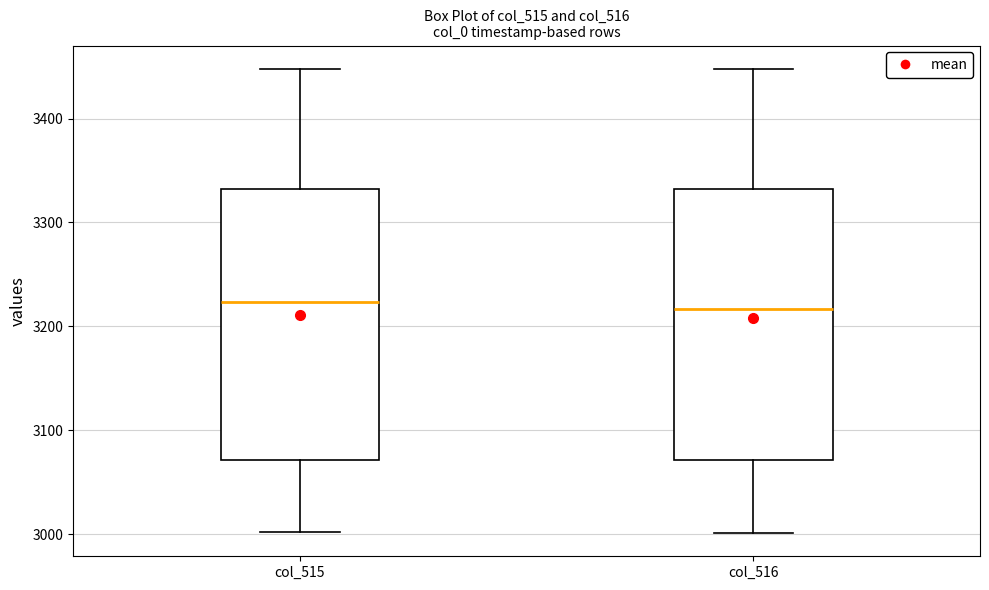

Where is the upper edge of the box for col_515 on the y-axis? The values are not printed on the chart, so give them approximately, as read against the axis.

3330